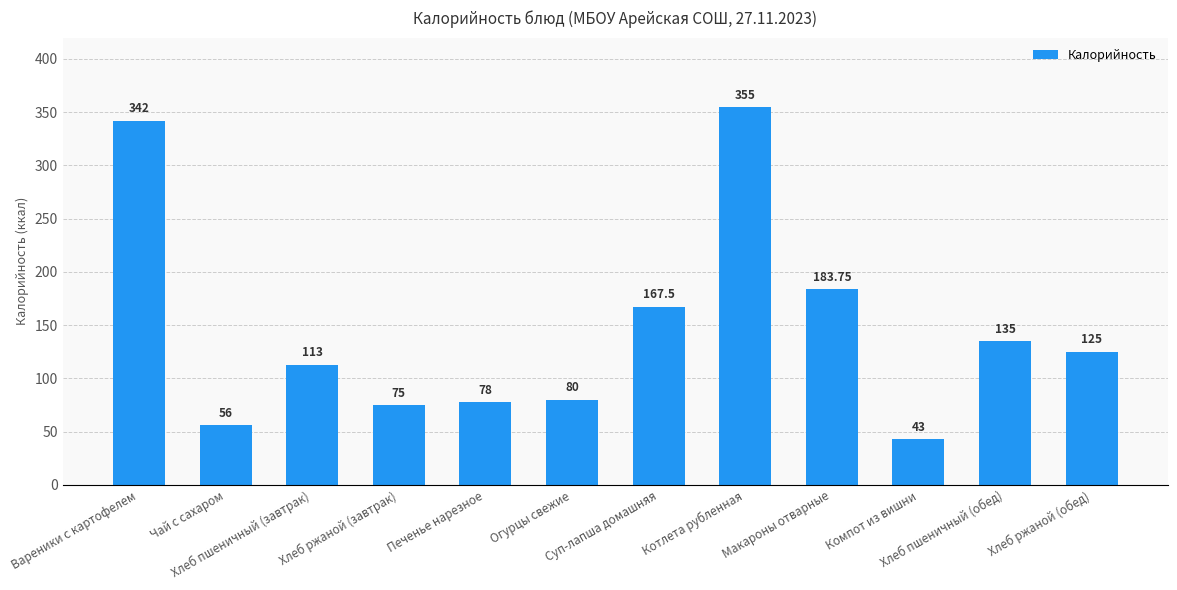

What is the ratio of the value at Макароны отварные to the value at Компот из вишни?

4.3